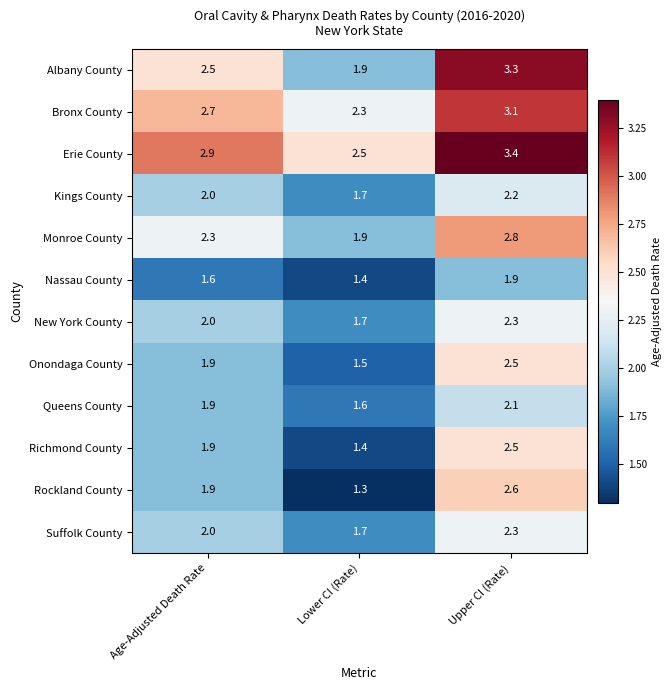

The Onondaga County series shows 0.9 at Lower CI (Rate). True or false?

False